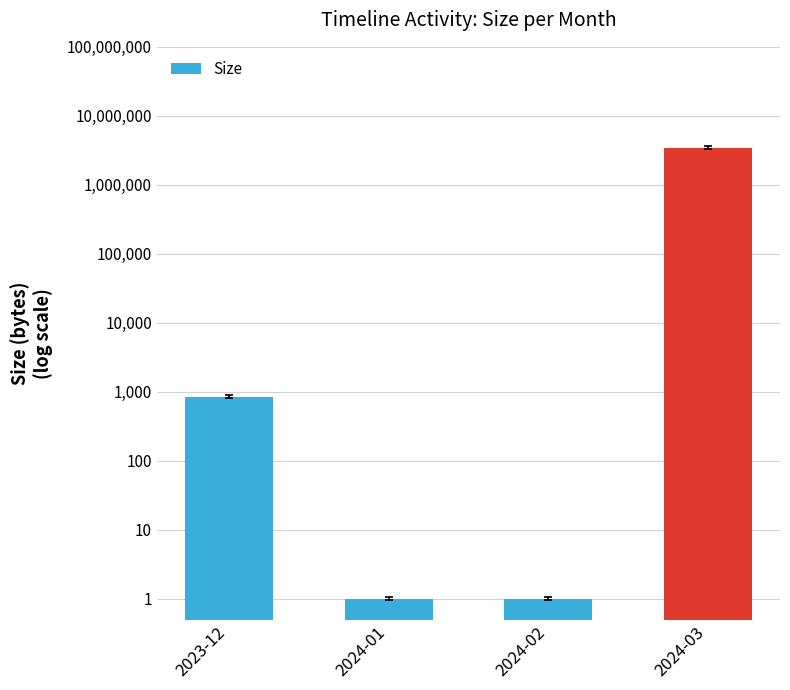

What is the label of the 4th bar from the left?

2024-03